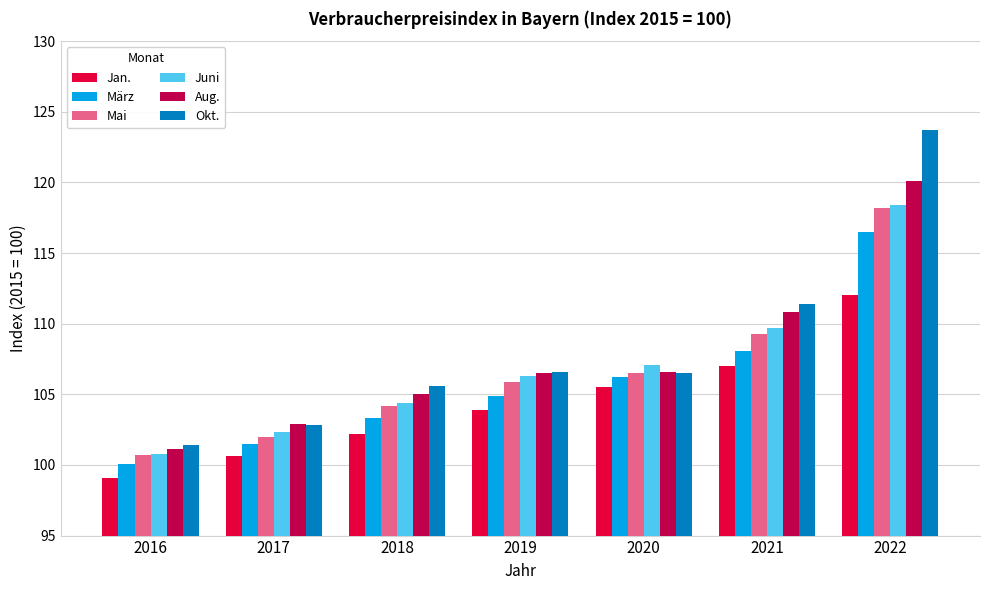

Which series has the largest range (max minus min)?

Okt.